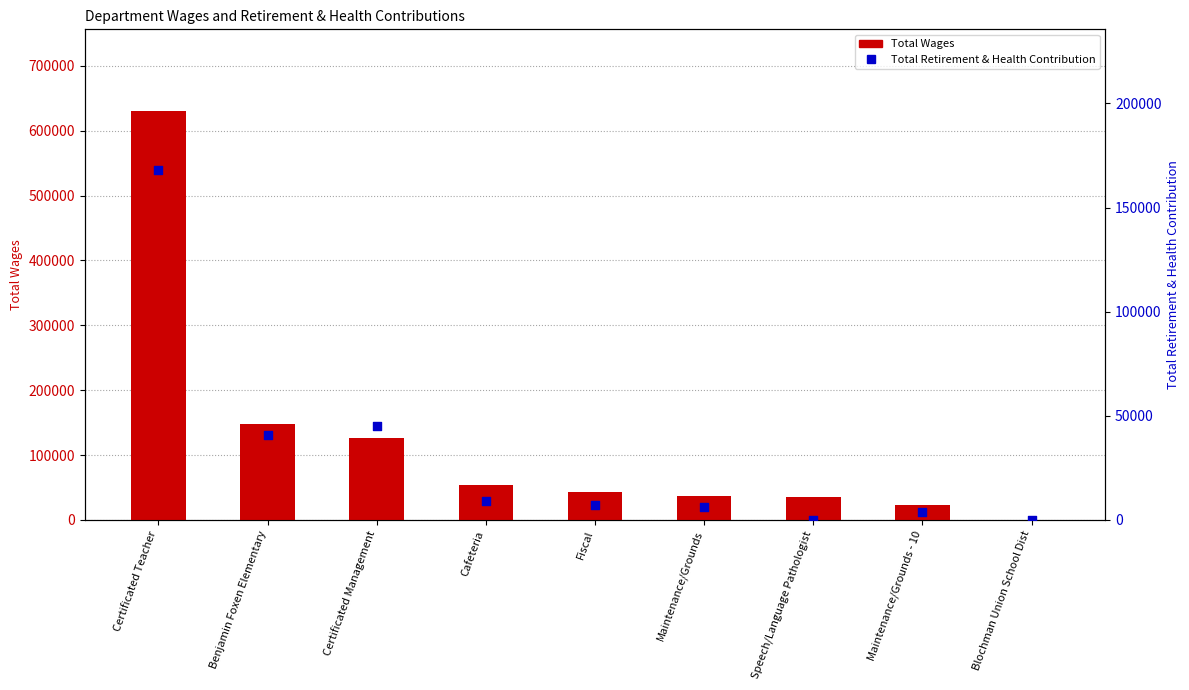

What are all the series names shown in the legend?

Total Wages, Total Retirement & Health Contribution